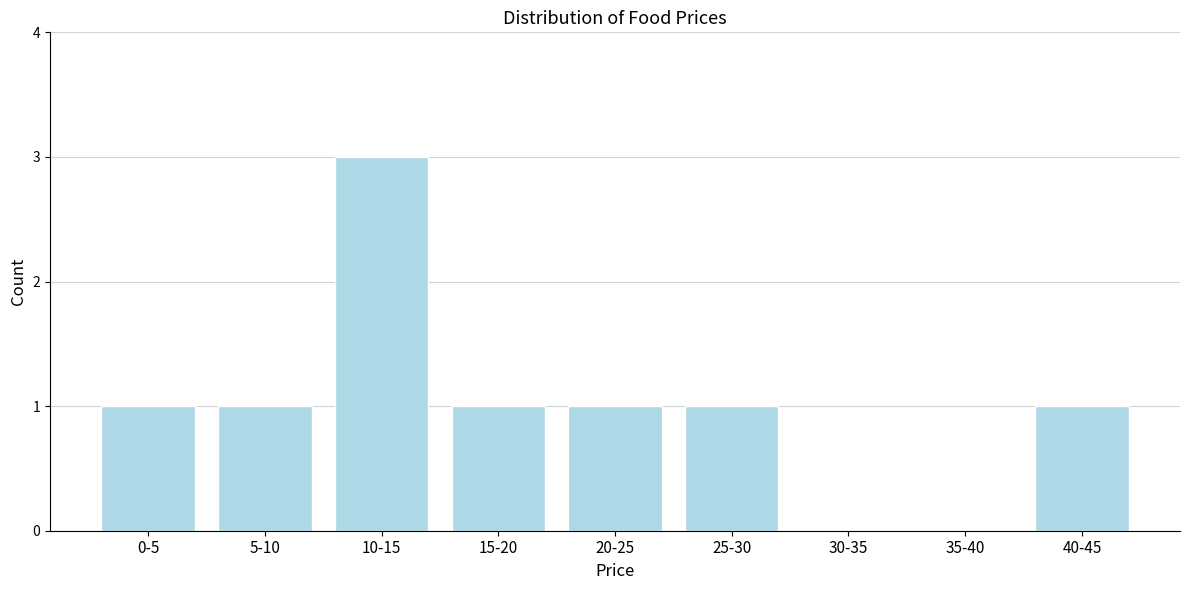

Reading right to left, what are all the values shown in this chart?

40-45=1	35-40=0	30-35=0	25-30=1	20-25=1	15-20=1	10-15=3	5-10=1	0-5=1